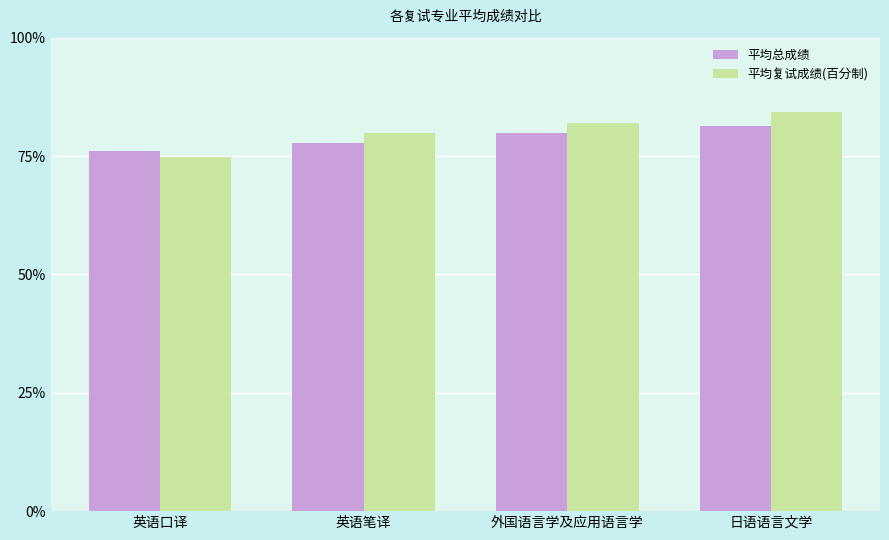

How many groups of bars are there?

4